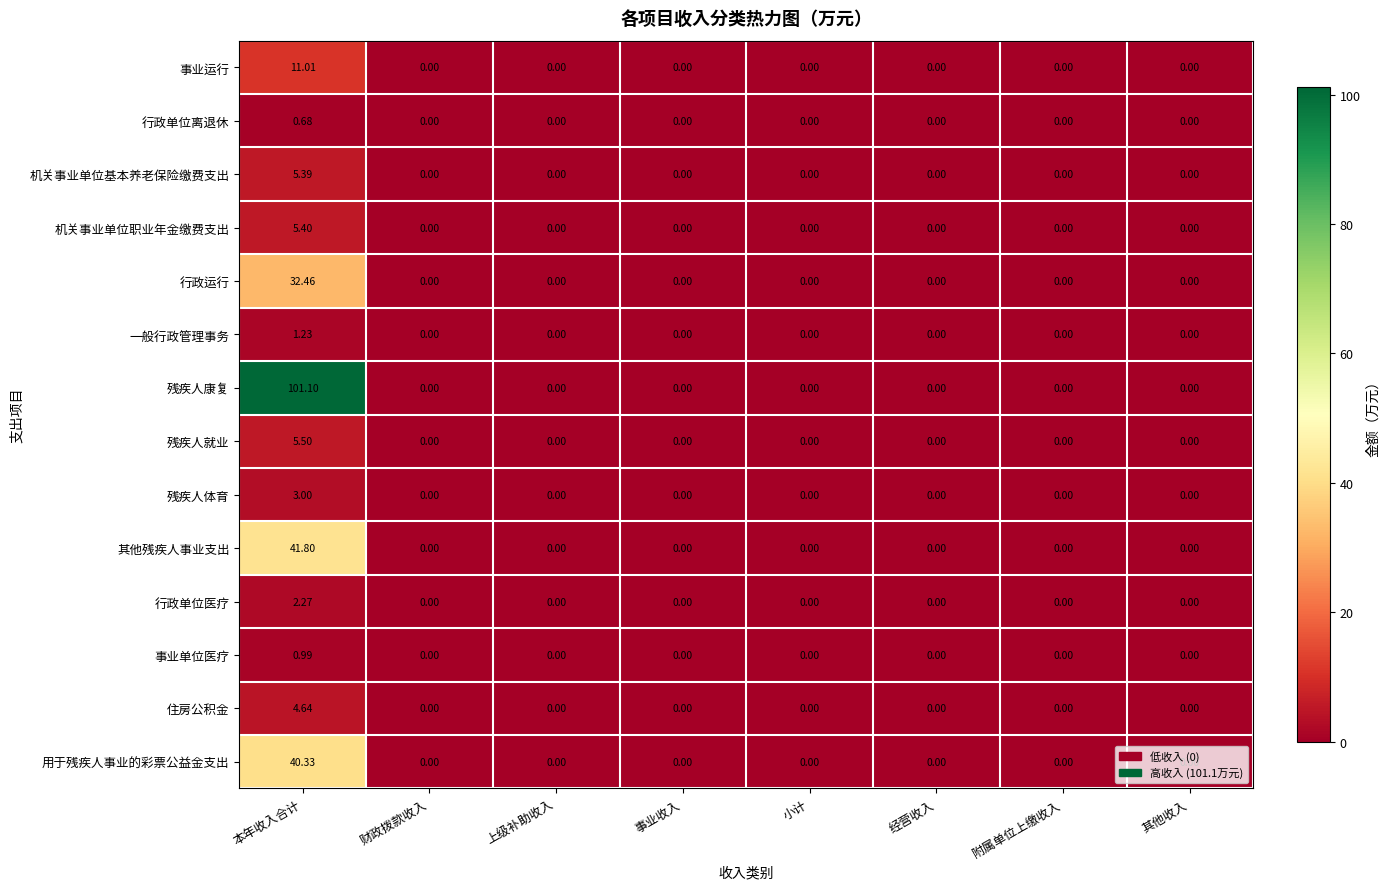

How many positive values does the 残疾人体育 series have?

1